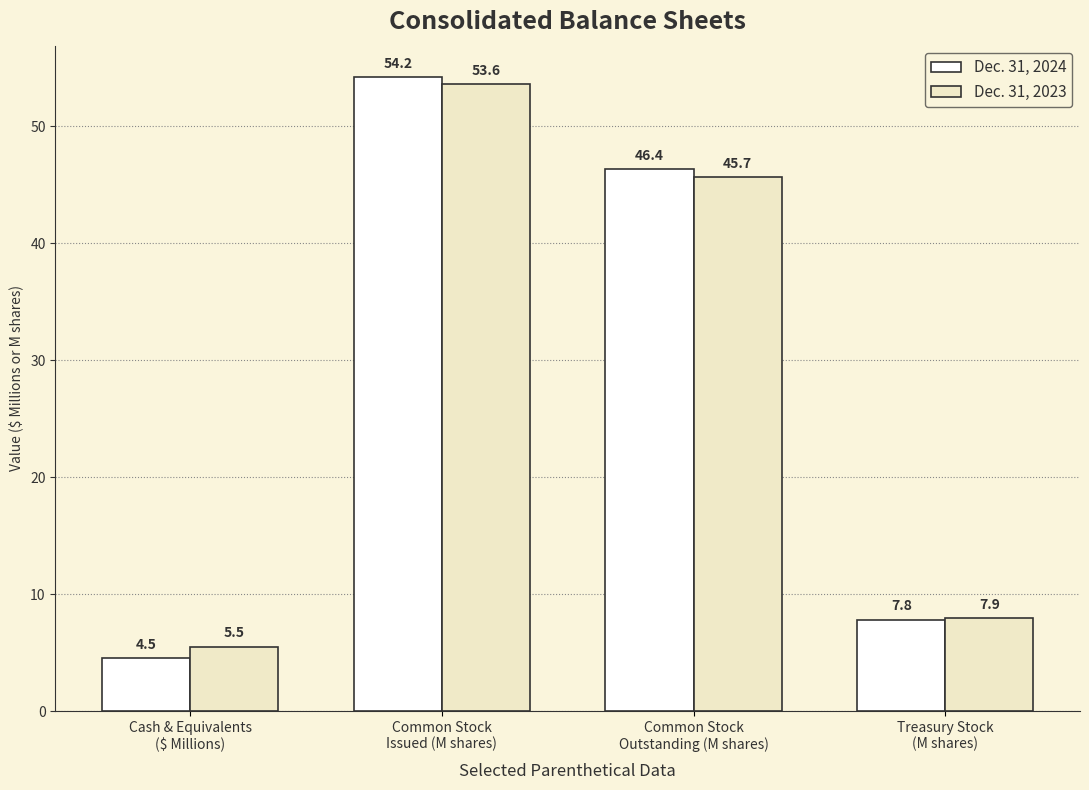

Between Cash & Equivalents
($ Millions) and Treasury Stock
(M shares), which series saw the biggest shift?

Dec. 31, 2024